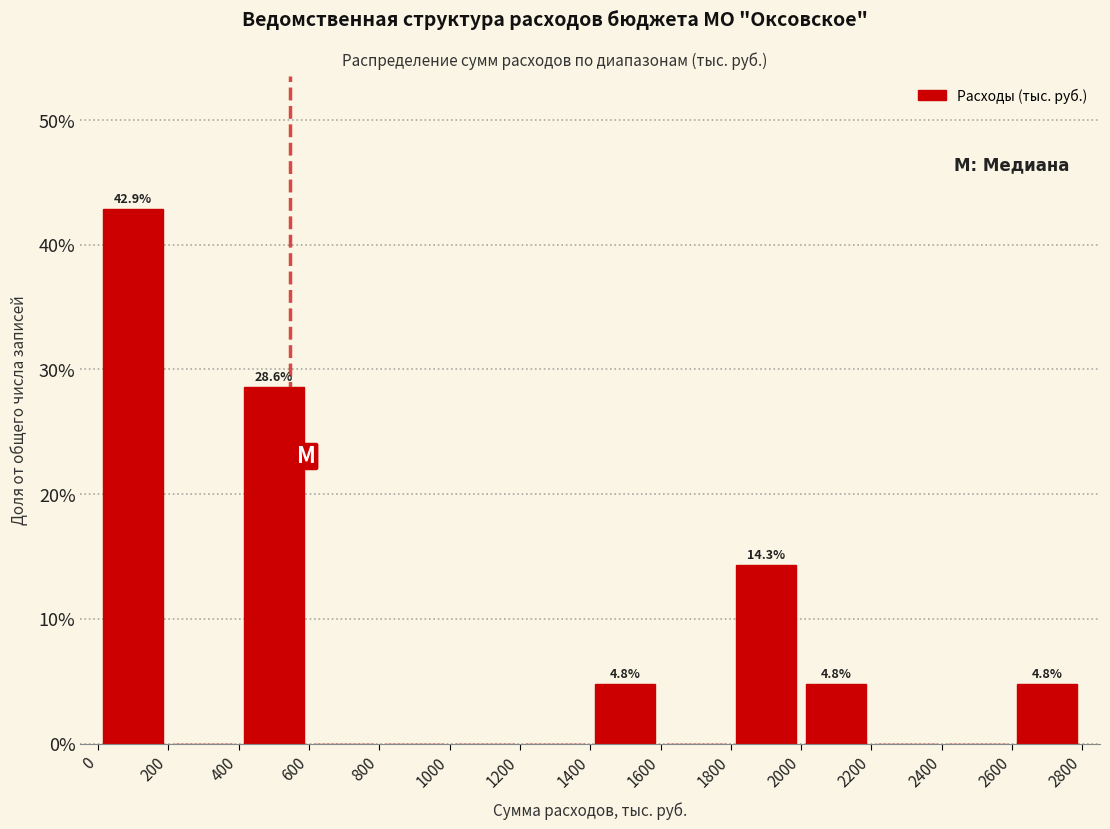

Which range on the x-axis has the tallest bar?

0 to 200